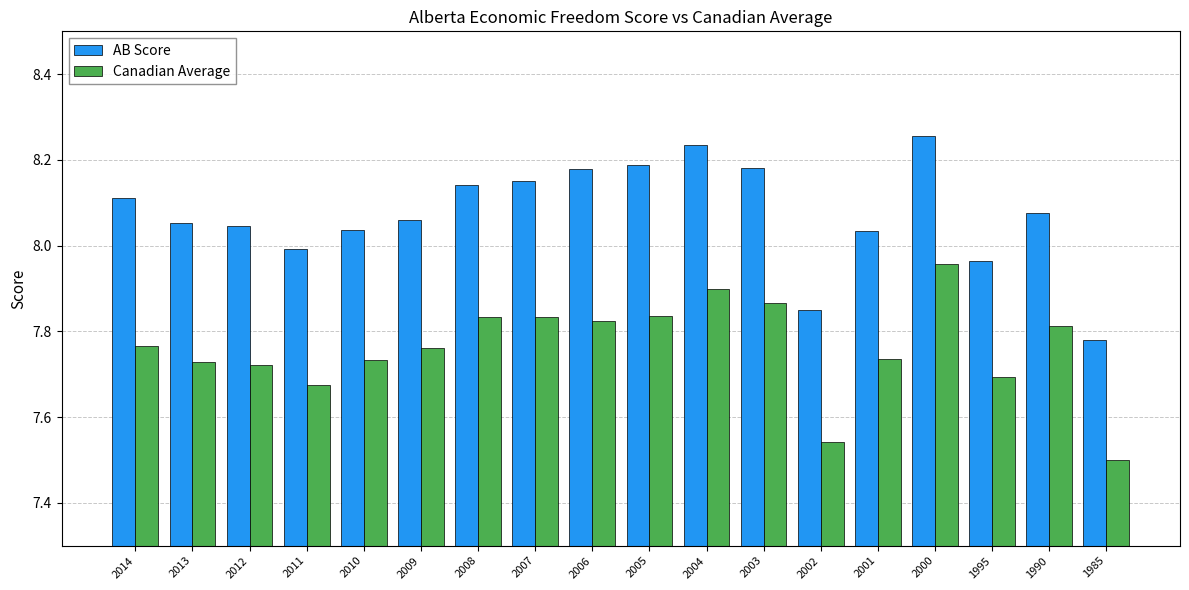

Where is AB Score nearest to the value 8?

2011